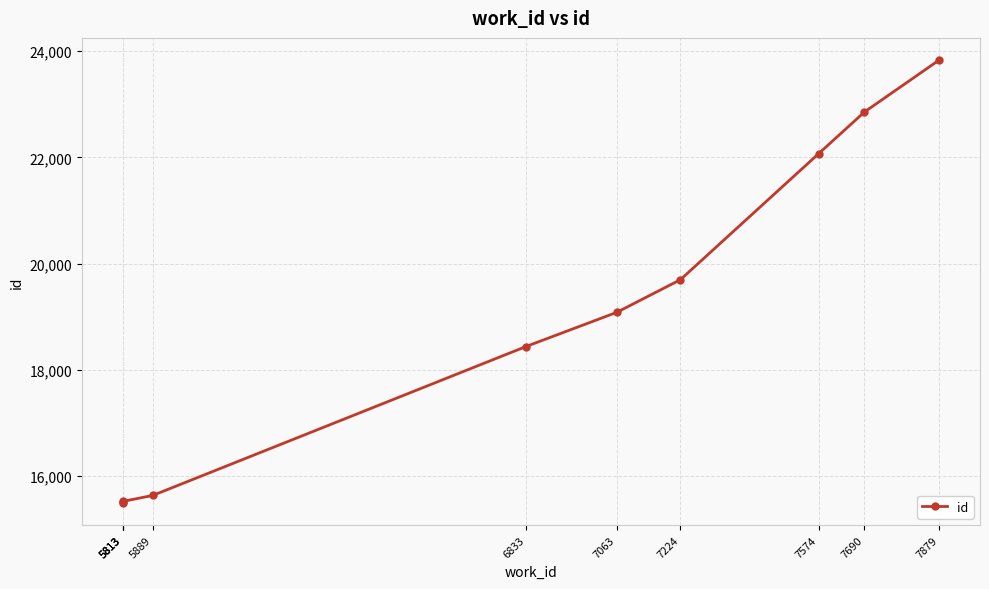

What is the difference between the second highest and second lowest values?

7345